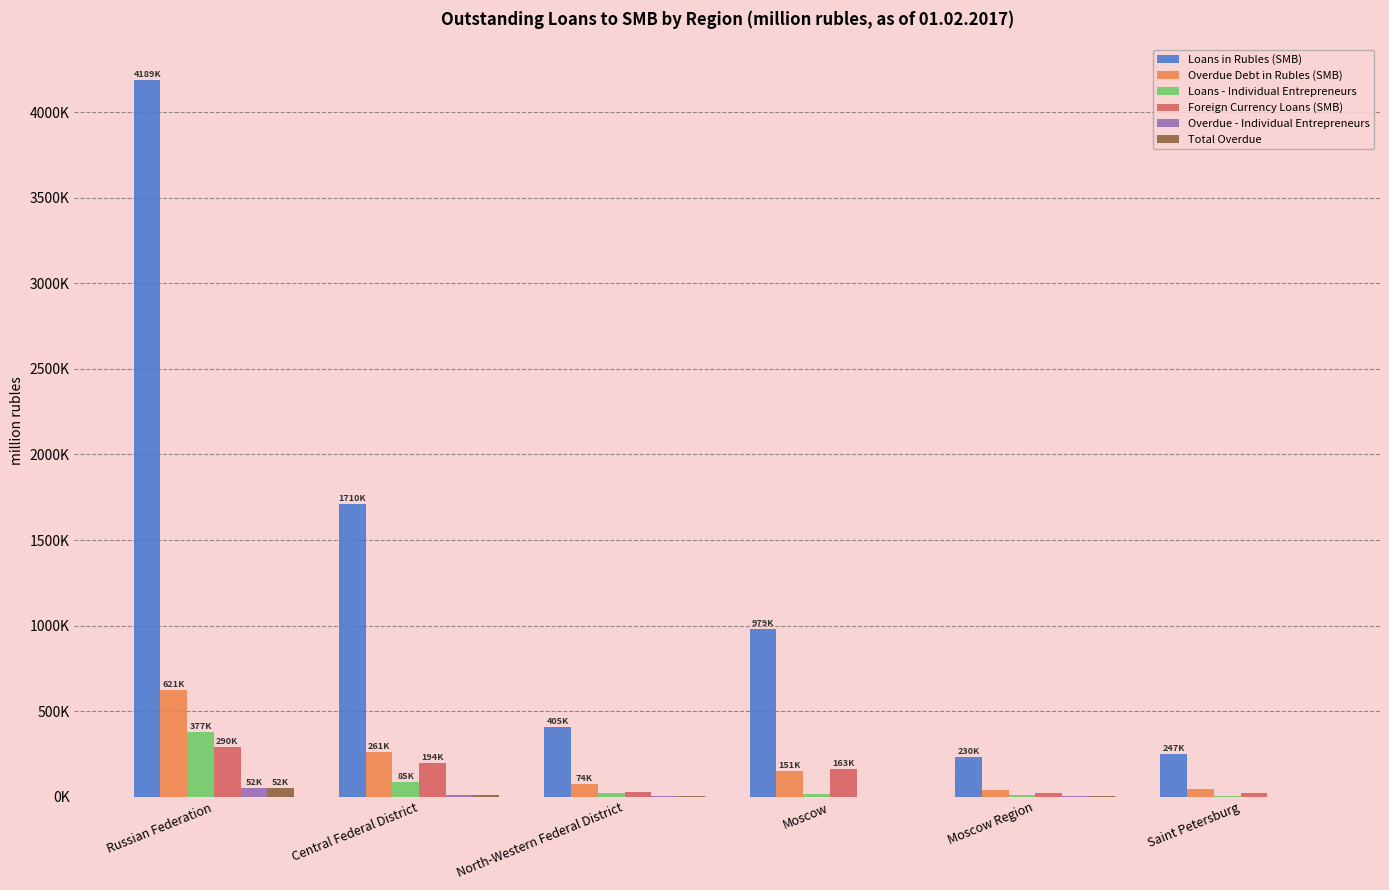

What position from the right is Russian Federation?

6